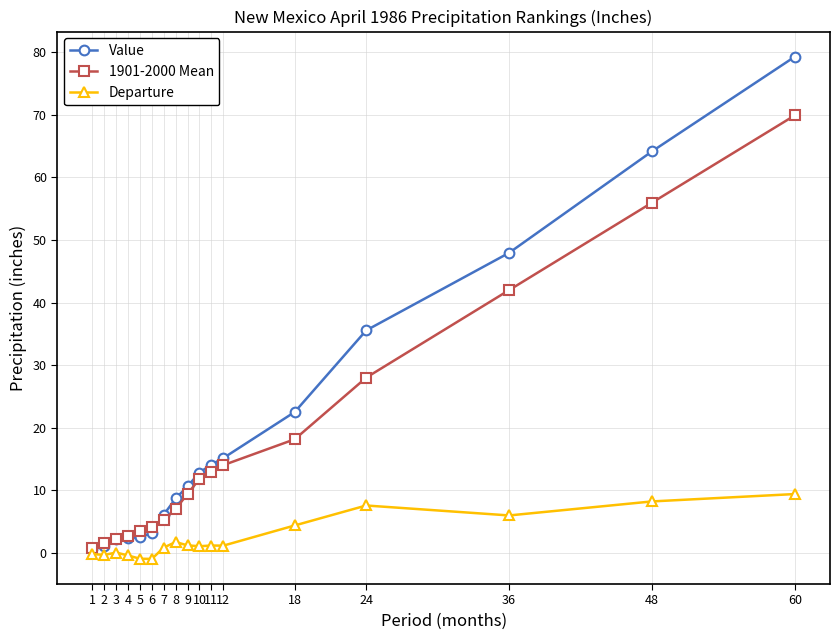

What is the difference between the 1901-2000 Mean values at 60 and 24?

41.9